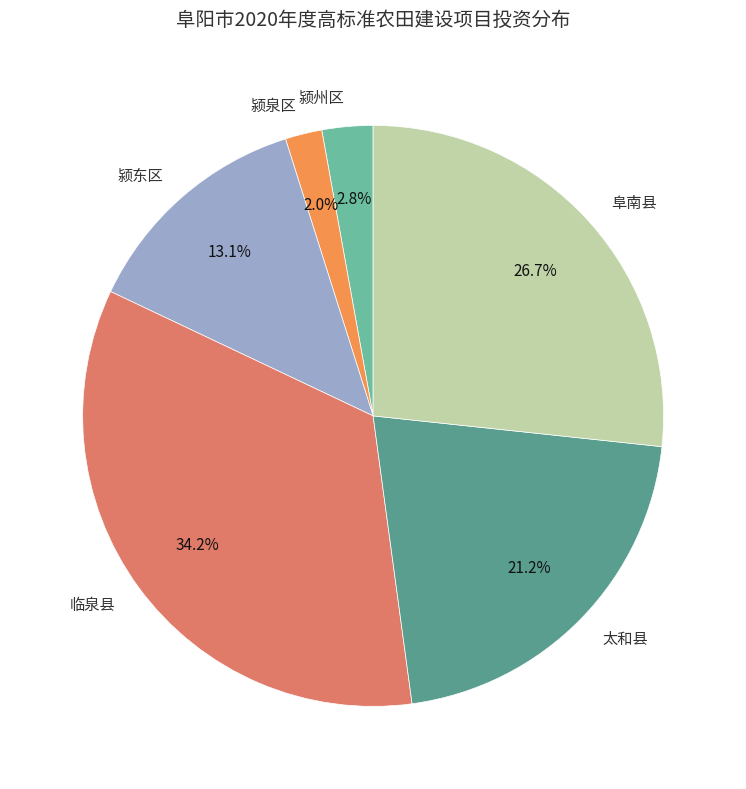

Do 太和县 and 临泉县 together represent more than half of the pie?

Yes